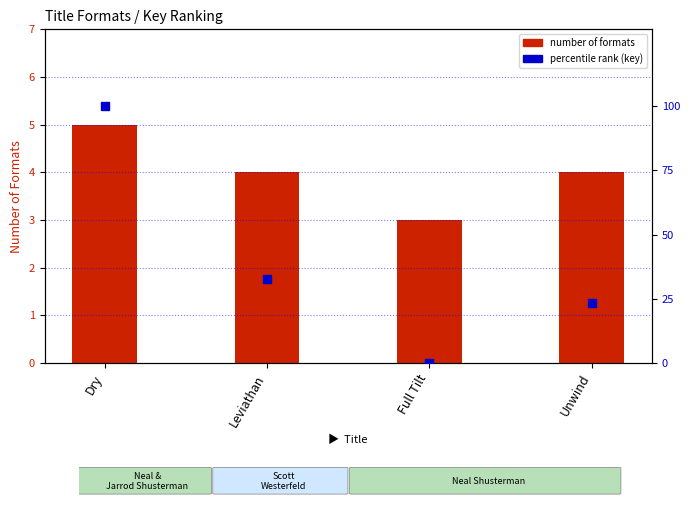

Which series contains the highest Y value?

percentile rank (key)